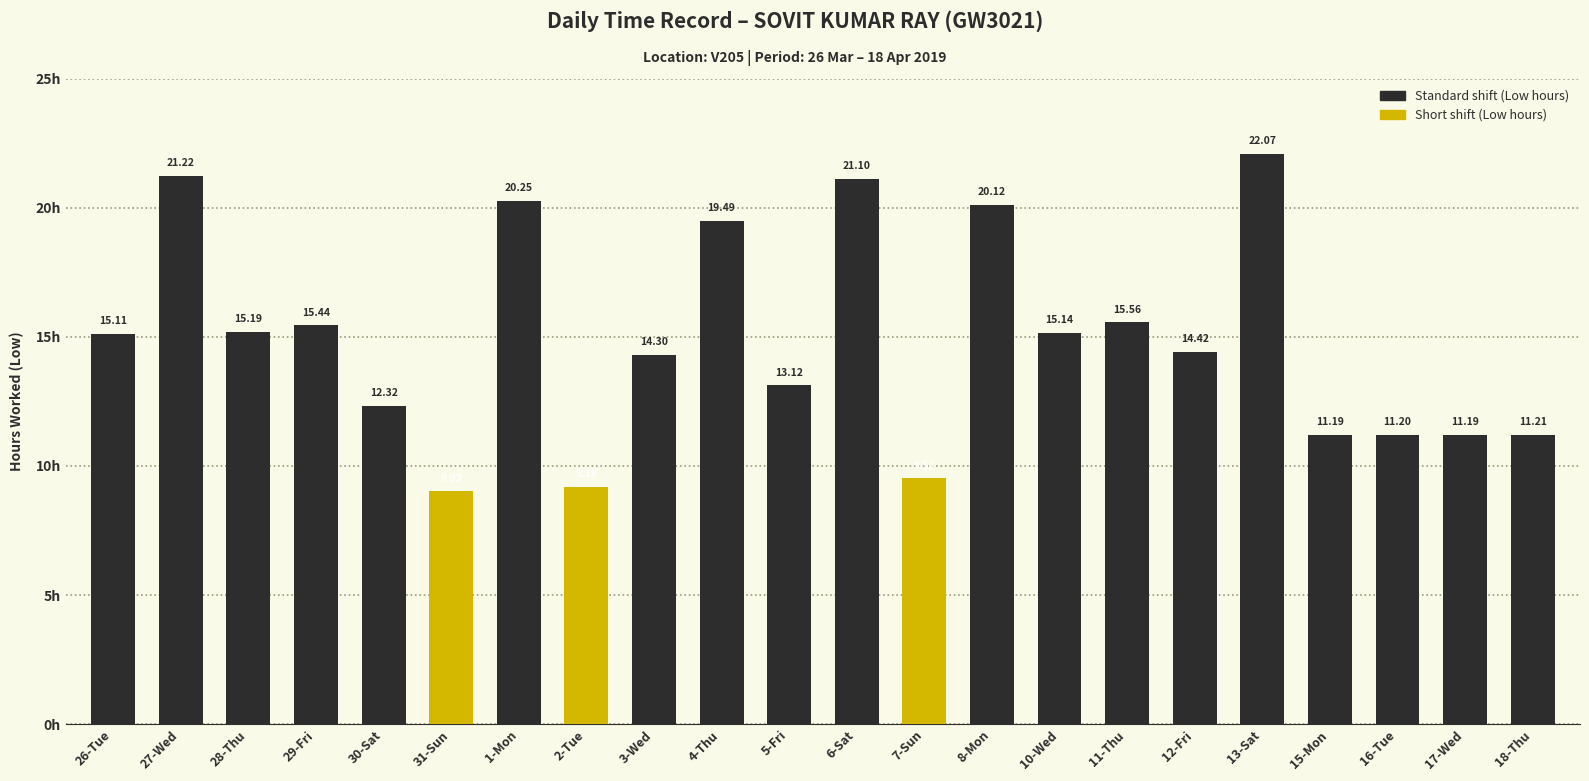

What value does the data have at 13-Sat?

22.1